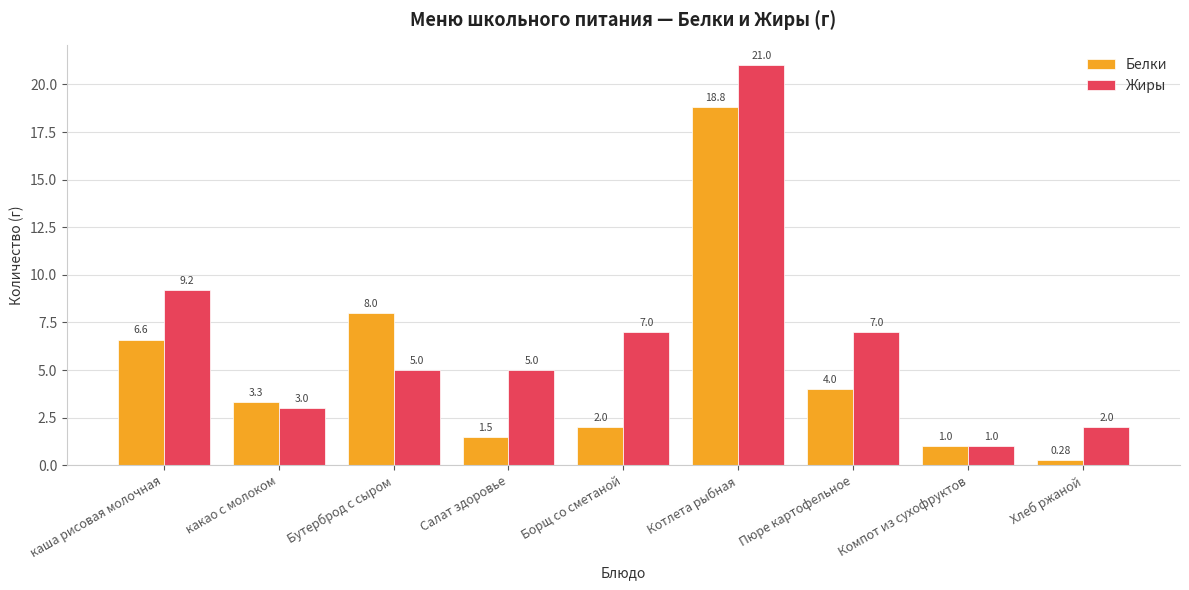

What is the difference between the second highest and minimum values in the Жиры series?

8.2